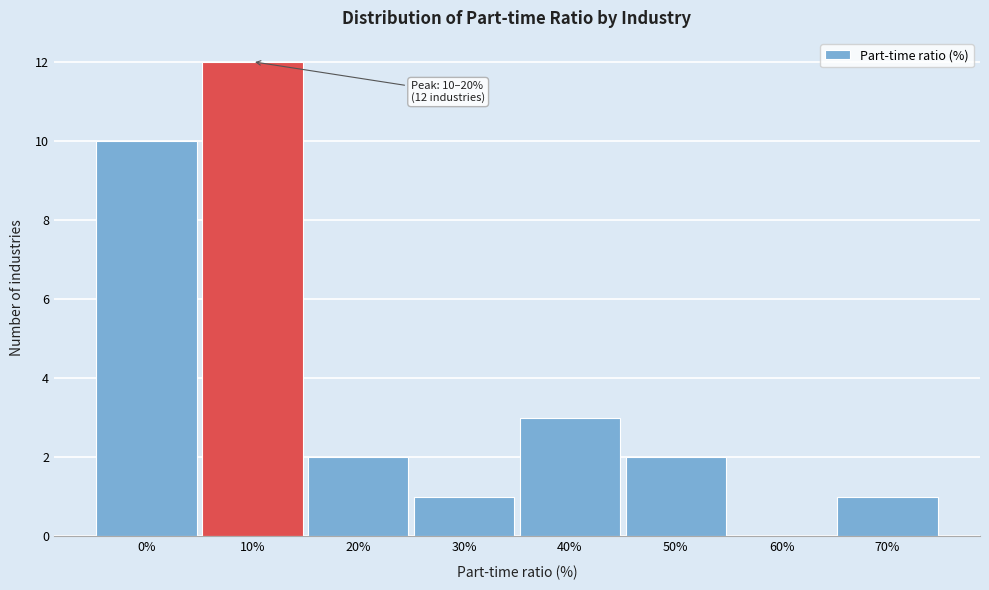

Reading right to left, list all the values displayed in this chart.

70%=1	60%=0	50%=2	40%=3	30%=1	20%=2	10%=12	0%=10